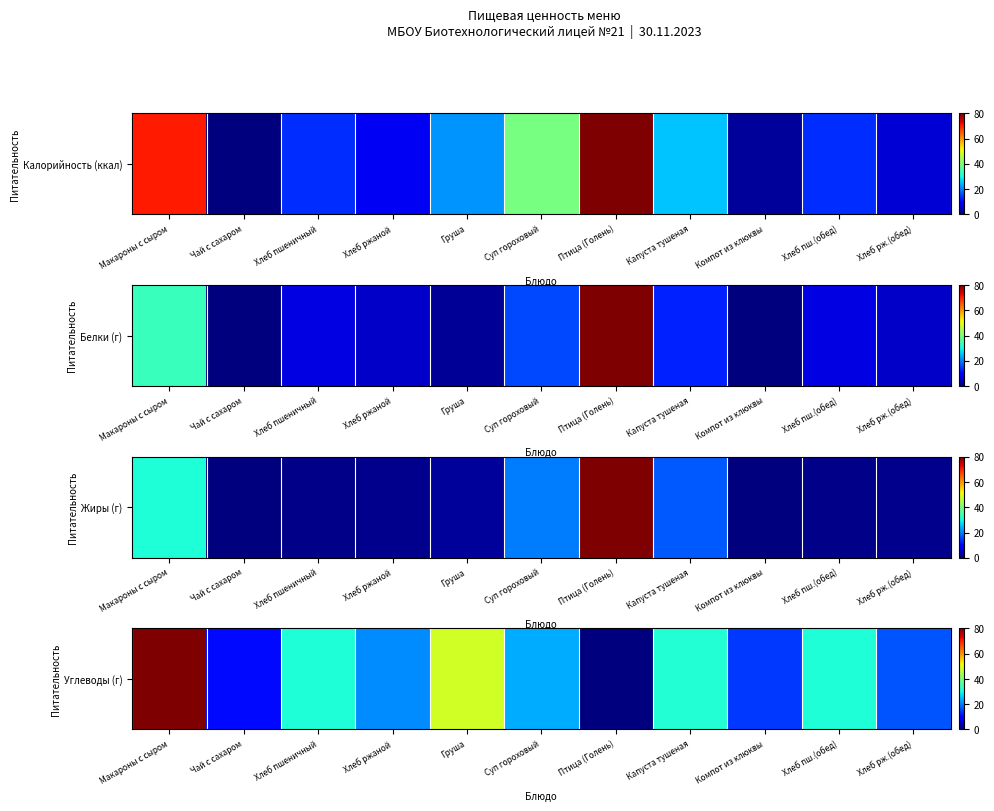

What is the maximum value shown in the chart?

80.0